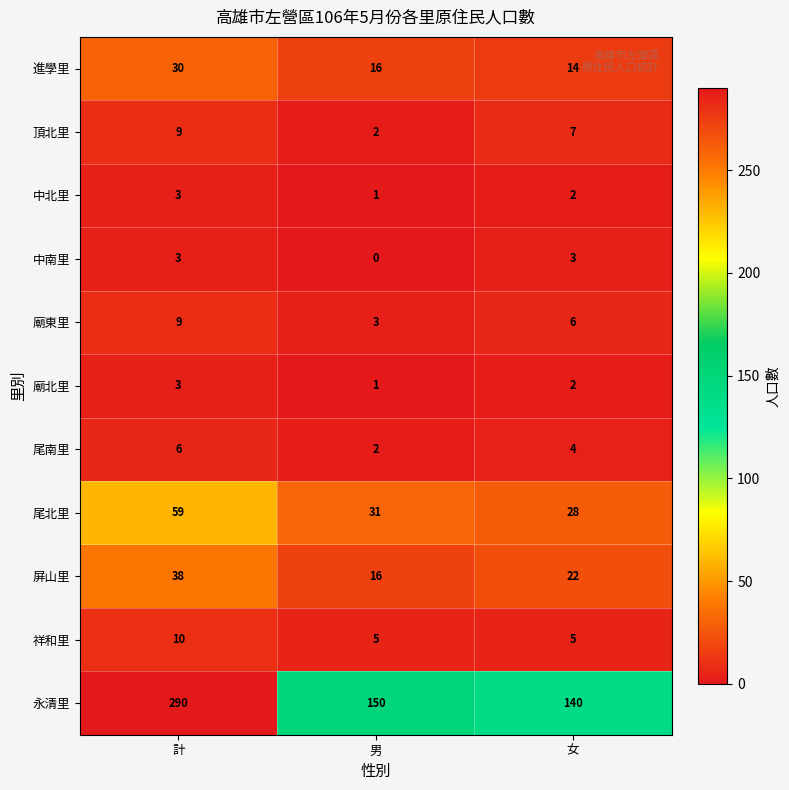

Where does the 尾北里 series first go above 31?

計